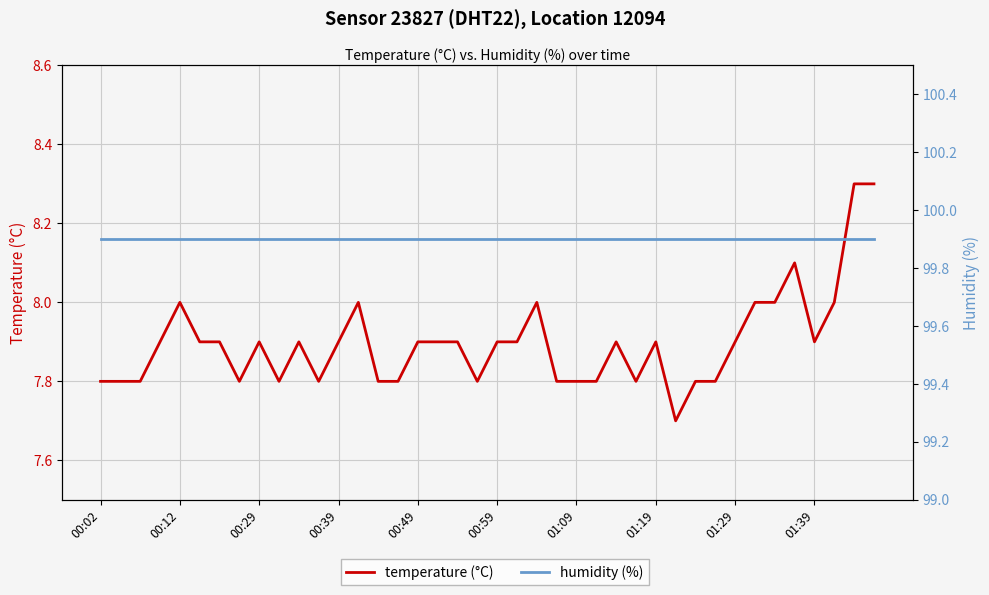

Reading left to right, extract all data points from this chart.

temperature (°C): 7.8	7.8	7.8	7.9	8.0	7.9	7.9	7.8	7.9	7.8	7.9	7.8	7.9	8.0	7.8	7.8	7.9	7.9	7.9	7.8	7.9	7.9	8.0	7.8	7.8	7.8	7.9	7.8	7.9	7.7	7.8	7.8	7.9	8.0	8.0	8.1	7.9	8.0	8.3	8.3
humidity (%): 99.9	99.9	99.9	99.9	99.9	99.9	99.9	99.9	99.9	99.9	99.9	99.9	99.9	99.9	99.9	99.9	99.9	99.9	99.9	99.9	99.9	99.9	99.9	99.9	99.9	99.9	99.9	99.9	99.9	99.9	99.9	99.9	99.9	99.9	99.9	99.9	99.9	99.9	99.9	99.9